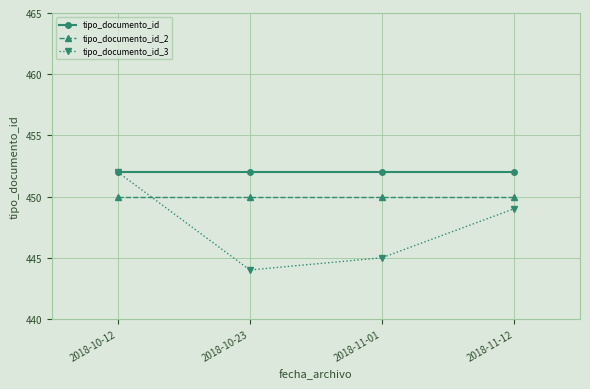

Between 2018-11-01 and 2018-11-12, which series saw the biggest shift?

tipo_documento_id_3